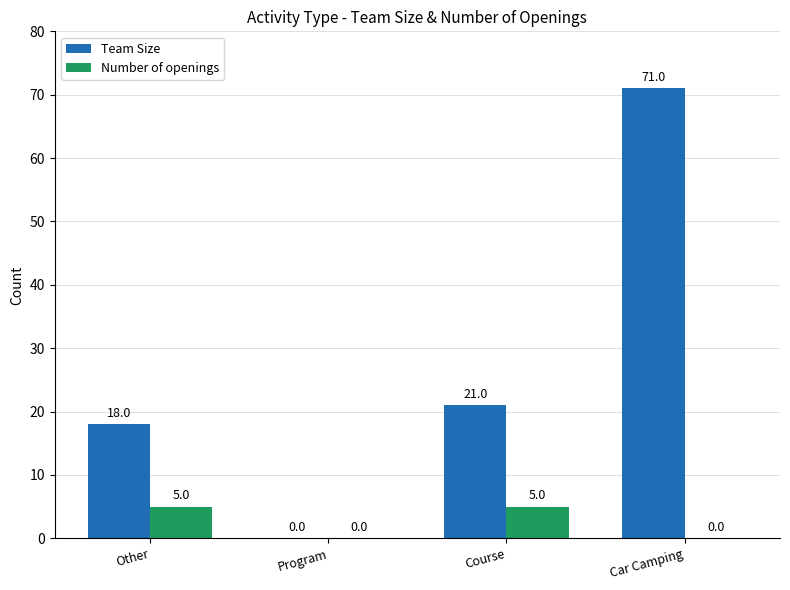

Between Other and Car Camping, which series saw the biggest shift?

Team Size